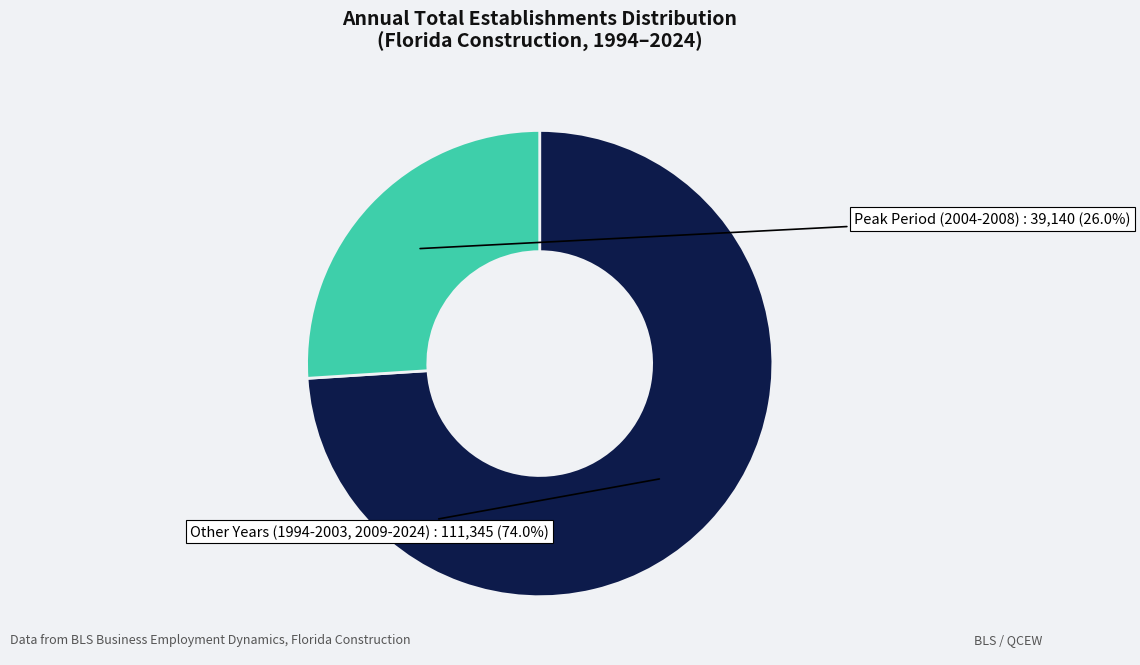

To the nearest percent, what is the average slice percentage?

50%